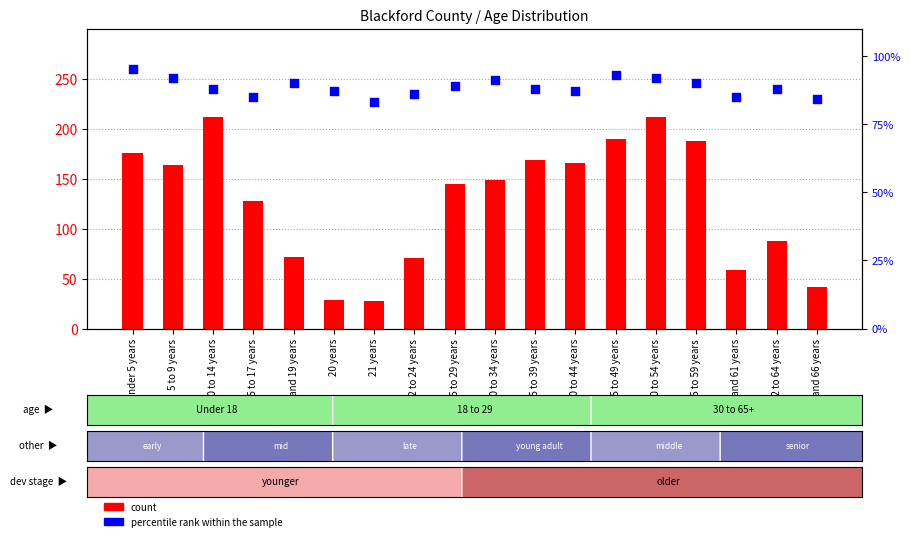

Which series has the widest spread of Y values?

count